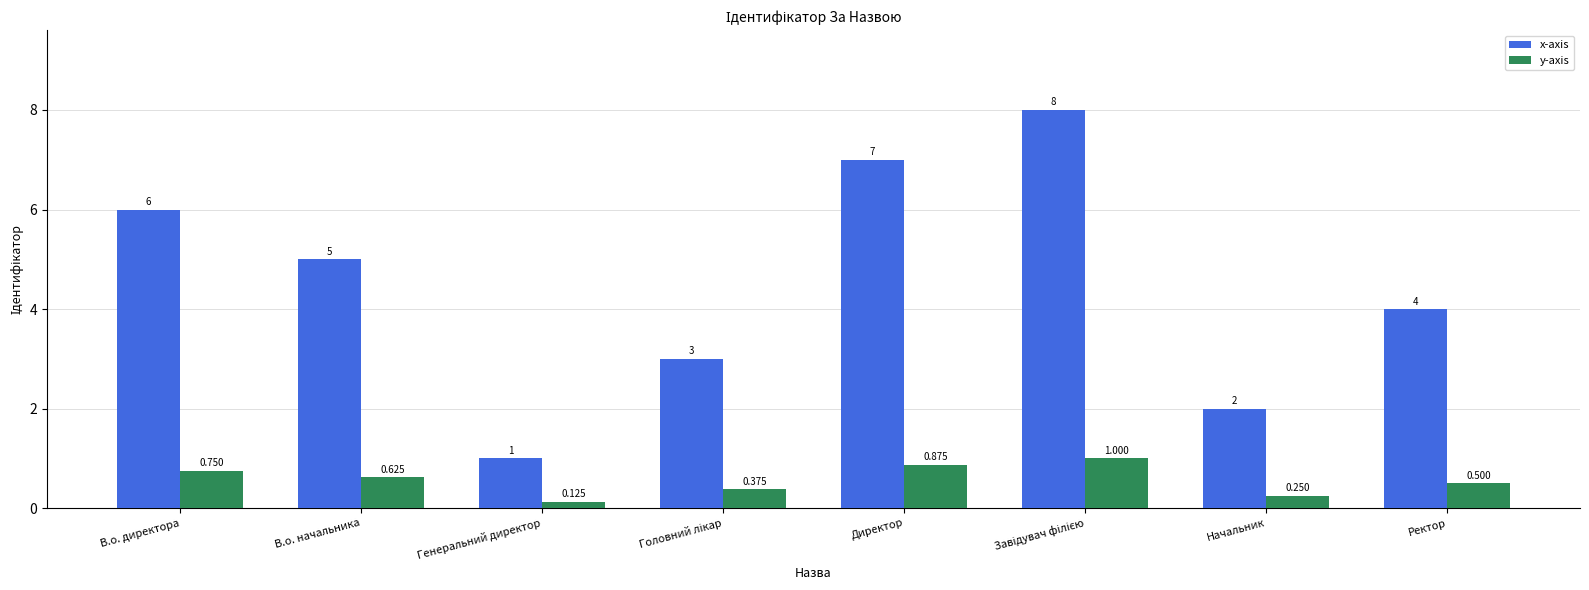

Between Генеральний директор and Ректор, which series saw the biggest shift?

x-axis